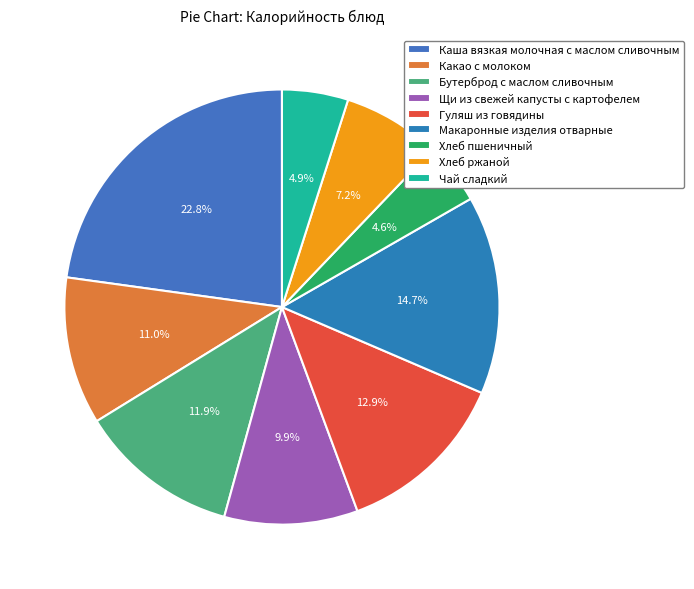

The Бутерброд с маслом сливочным slice represents 1% of the pie. True or false?

False